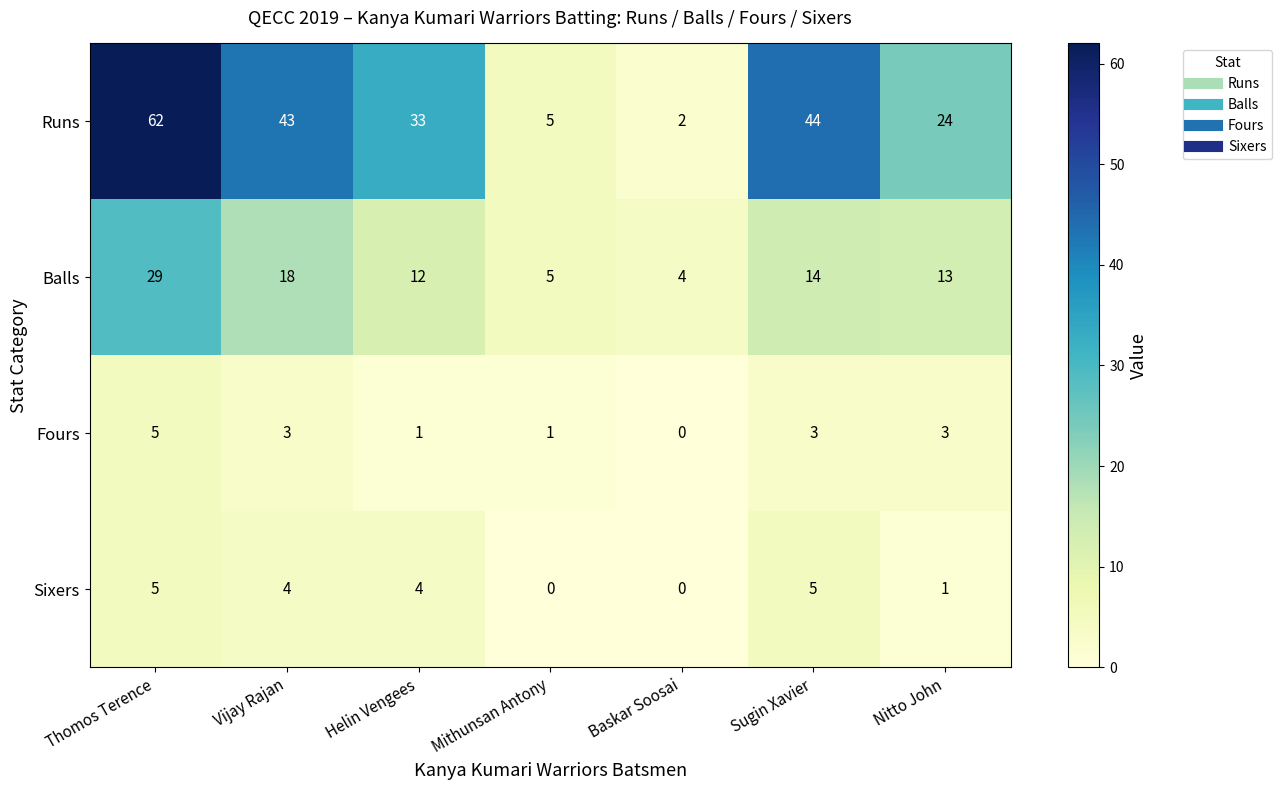

Rank the series at Sugin Xavier from lowest to highest value.

Fours, Sixers, Balls, Runs